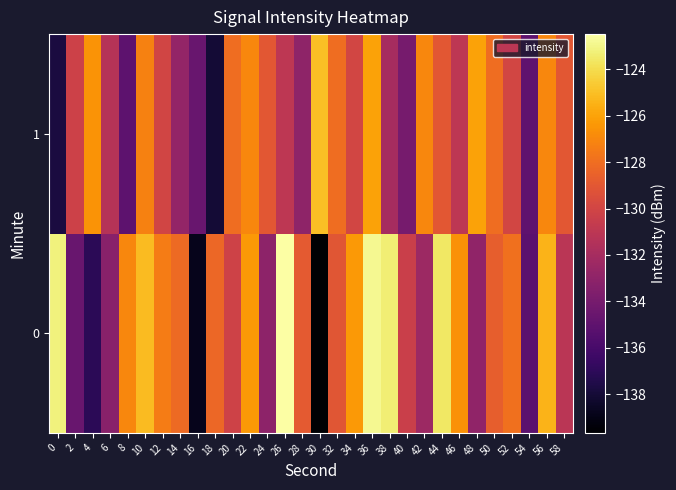

What is the spread (max minus min) of values at 6?

2.0